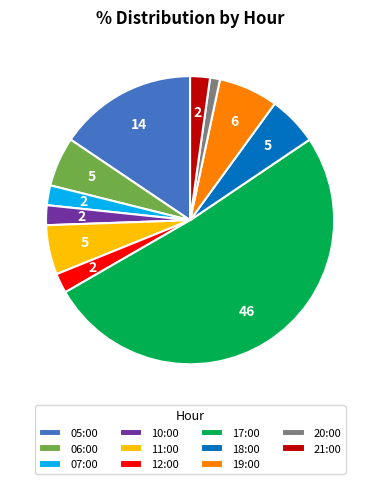

Count the number of slices in the pie.

11